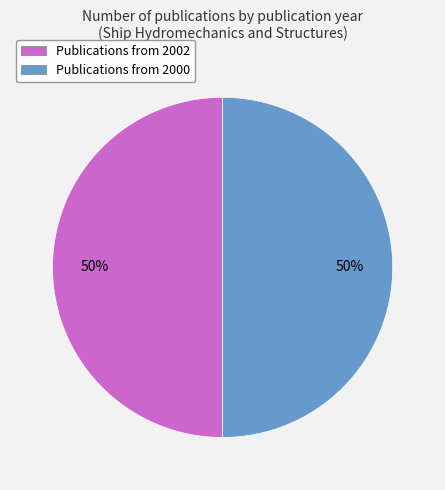

Is it true that Publications from 2002 is 62% of the pie?

False